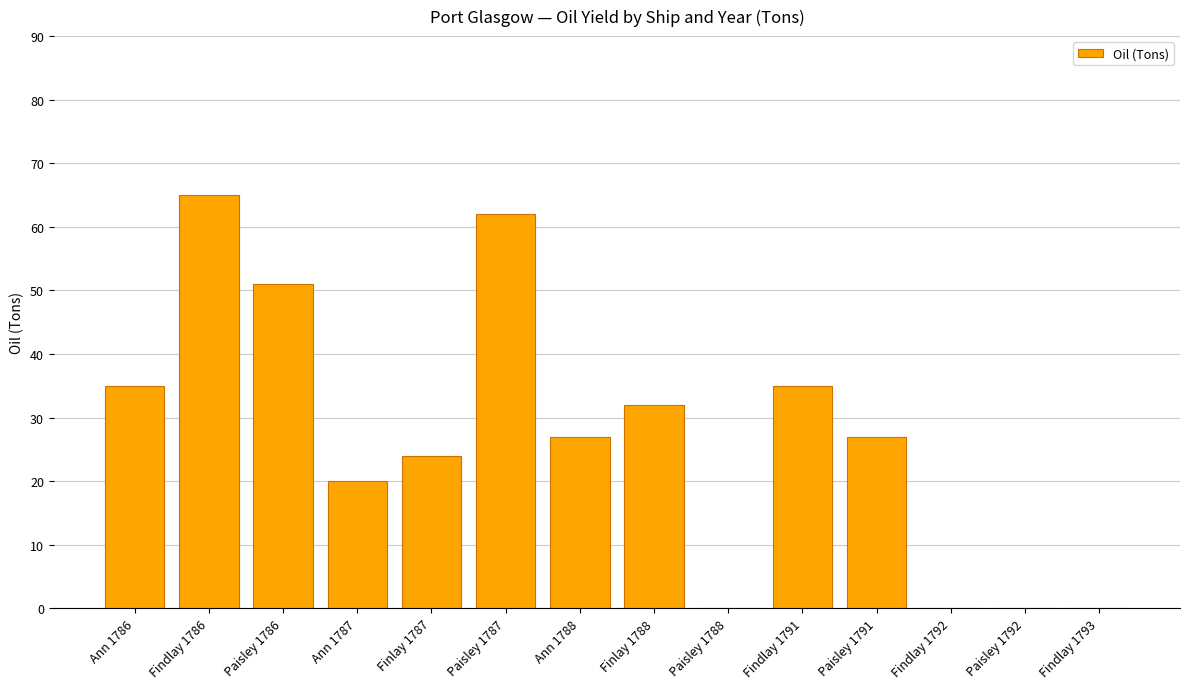

Between Findlay 1791 and Findlay 1792, which is larger?

Findlay 1791